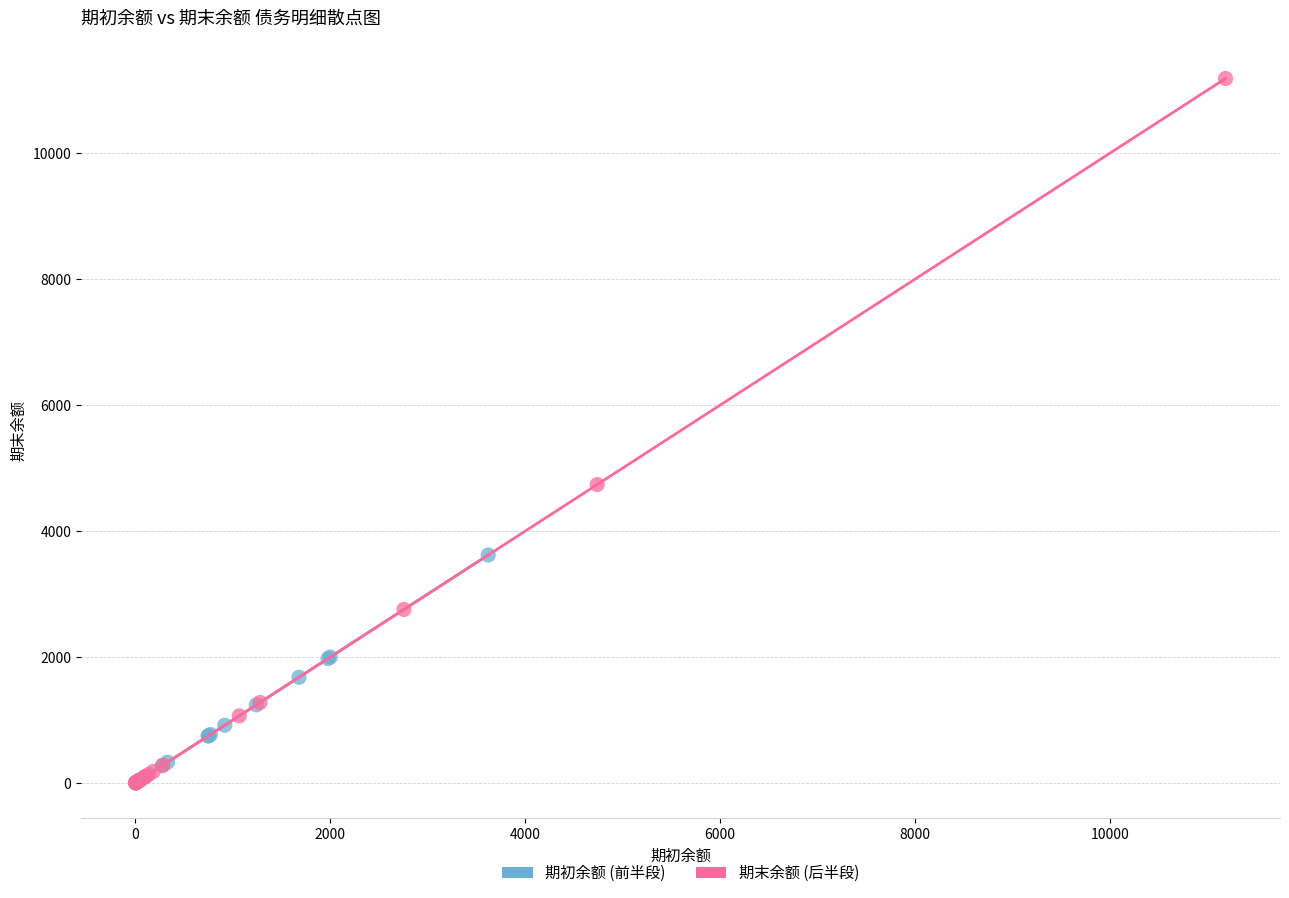

Which series has the largest Y range (max minus min)?

期末余额 (后半段)